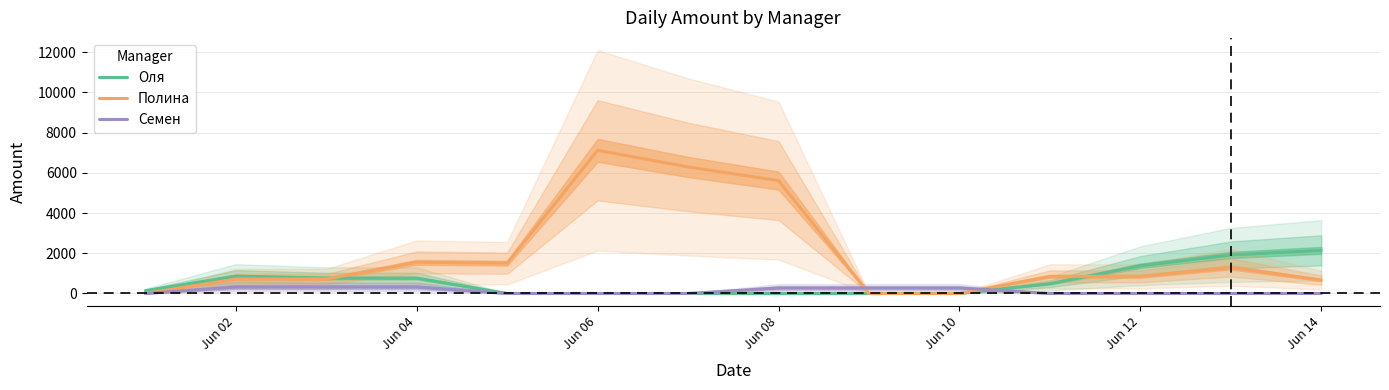

Which series ends up on top after the final intersection of Полина and Семен?

Полина